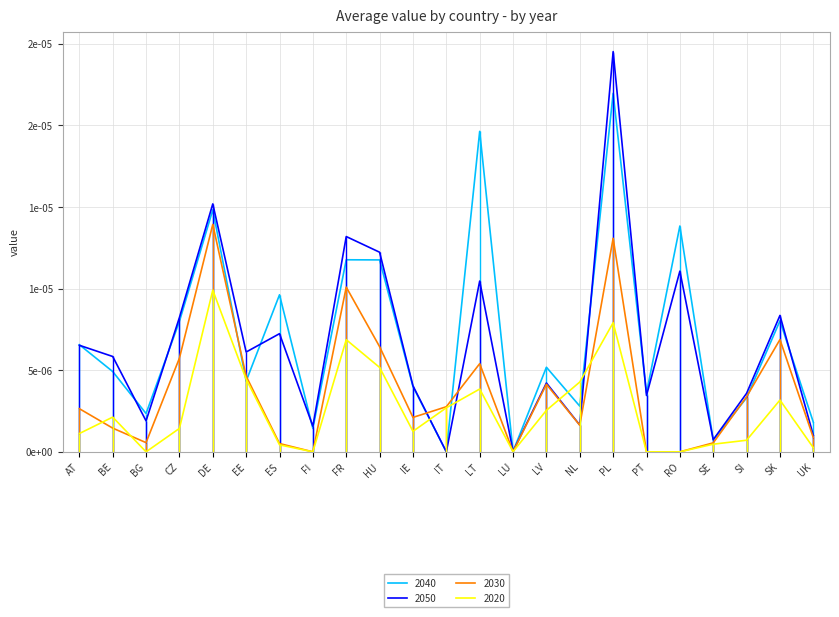

Reading right to left, what are all the values shown in this chart?

2040: 0.0	0.0	0.0	0.0	0.0	0.0	0.0	0.0	0.0	0.0	0.0	0.0	0.0	0.0	0.0	0.0	0.0	0.0	0.0	0.0	0.0	0.0	0.0
2050: 0.0	0.0	0.0	0.0	0.0	0.0	0.0	0.0	0.0	0.0	0.0	0.0	0.0	0.0	0.0	0.0	0.0	0.0	0.0	0.0	0.0	0.0	0.0
2030: 0.0	0.0	0.0	0.0	0.0	0.0	0.0	0.0	0.0	0.0	0.0	0.0	0.0	0.0	0.0	0.0	0.0	0.0	0.0	0.0	0.0	0.0	0.0
2020: 0.0	0.0	0.0	0.0	0.0	0.0	0.0	0.0	0.0	0.0	0.0	0.0	0.0	0.0	0.0	0.0	0.0	0.0	0.0	0.0	0.0	0.0	0.0